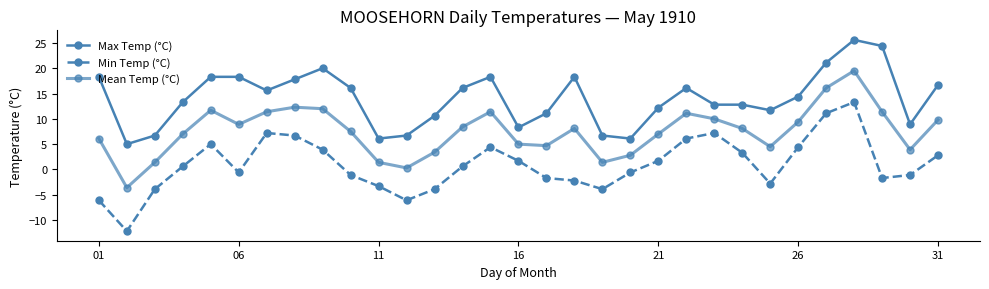

In Mean Temp (°C), how many points are higher than both neighbors (excluding endpoints)?

6